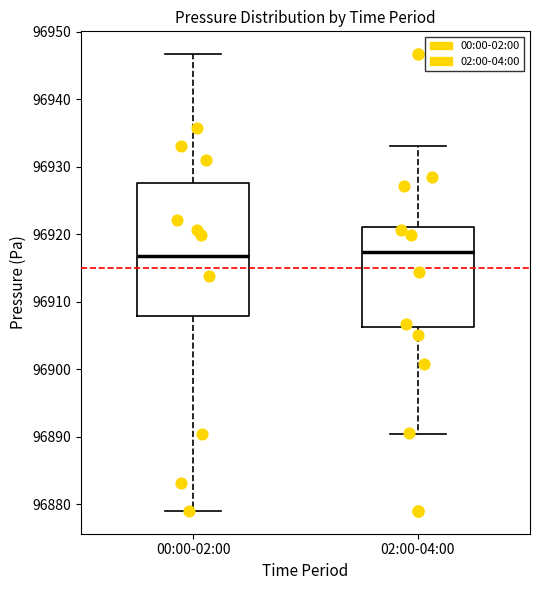

Reading left to right, transcribe this box plot: for each box, give where its median line is, the range the box spans, and where its two whiskers end, as read against the y-axis. The values are not printed on the chart, so give them approximately, as read against the axis.

00:00-02:00: median 96917, box 96908 to 96928, whiskers 96879 to 96947
02:00-04:00: median 96917, box 96906 to 96921, whiskers 96890 to 96933